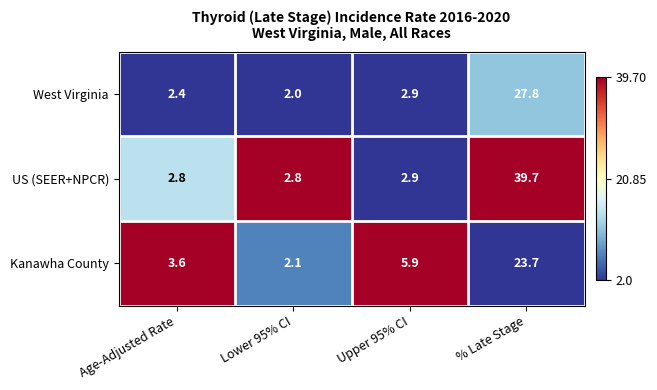

What is the difference between the maximum and minimum values in the West Virginia series?

25.8